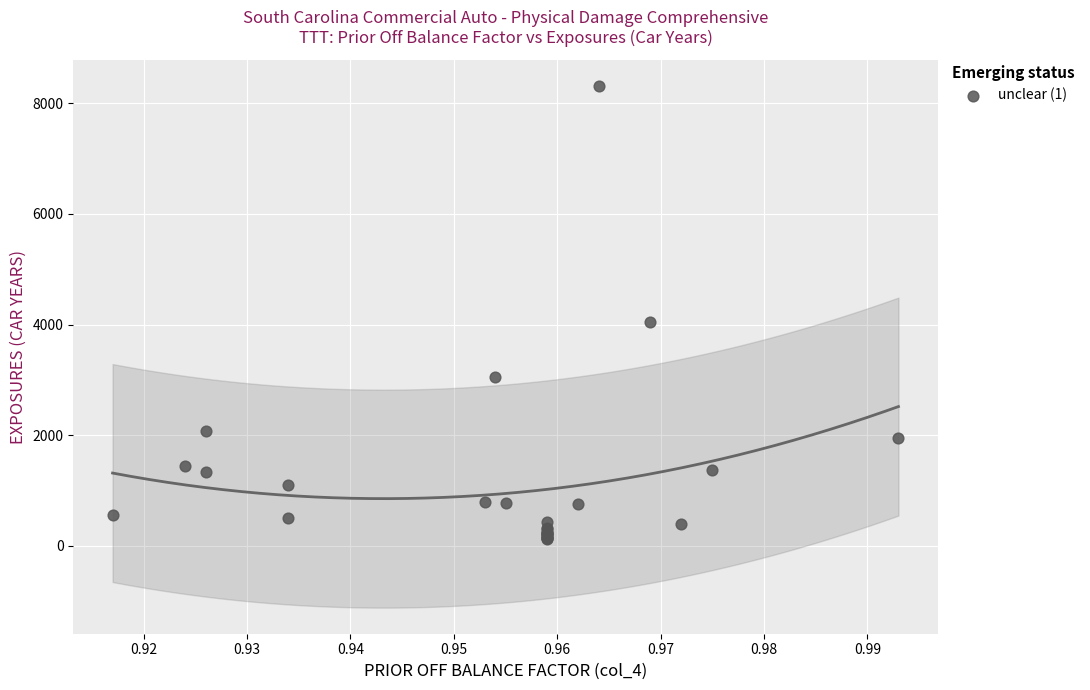

What Y value in the scatter plot is closest to 4221?

4046